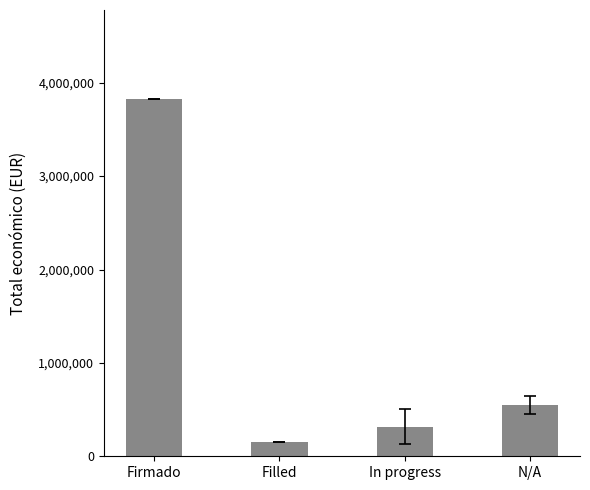

What is the change in value from Firmado to Filled?

-3673852.0